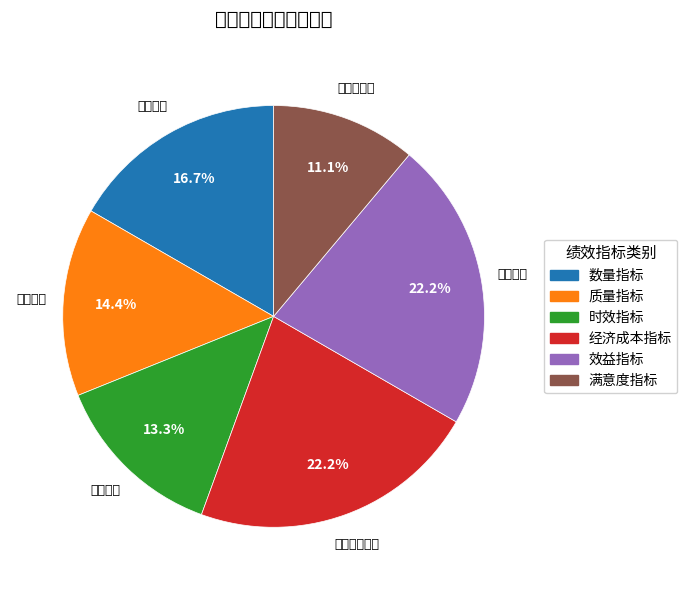

What is the largest slice in the pie chart?

效益指标